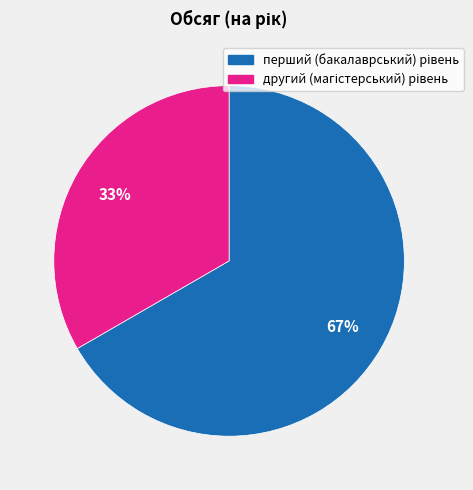

To the nearest percent, what is the average slice percentage?

50%